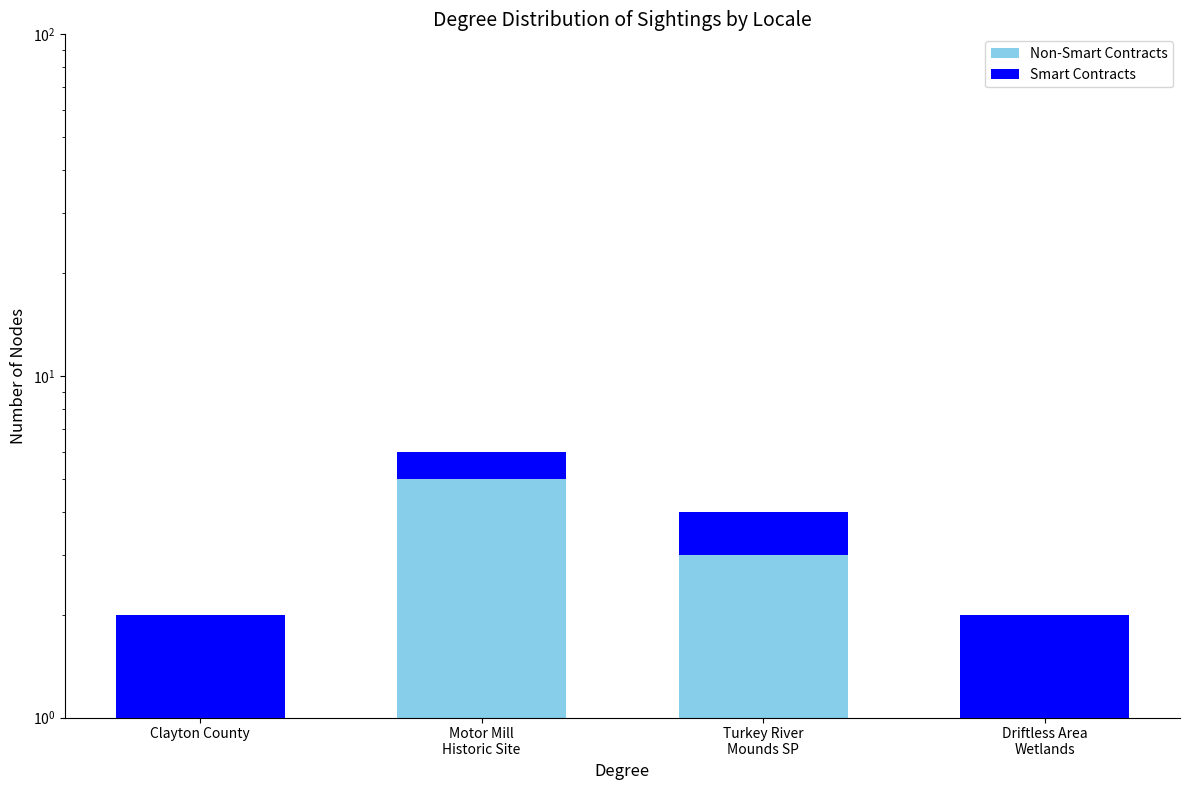

How many bars are there in total?

8